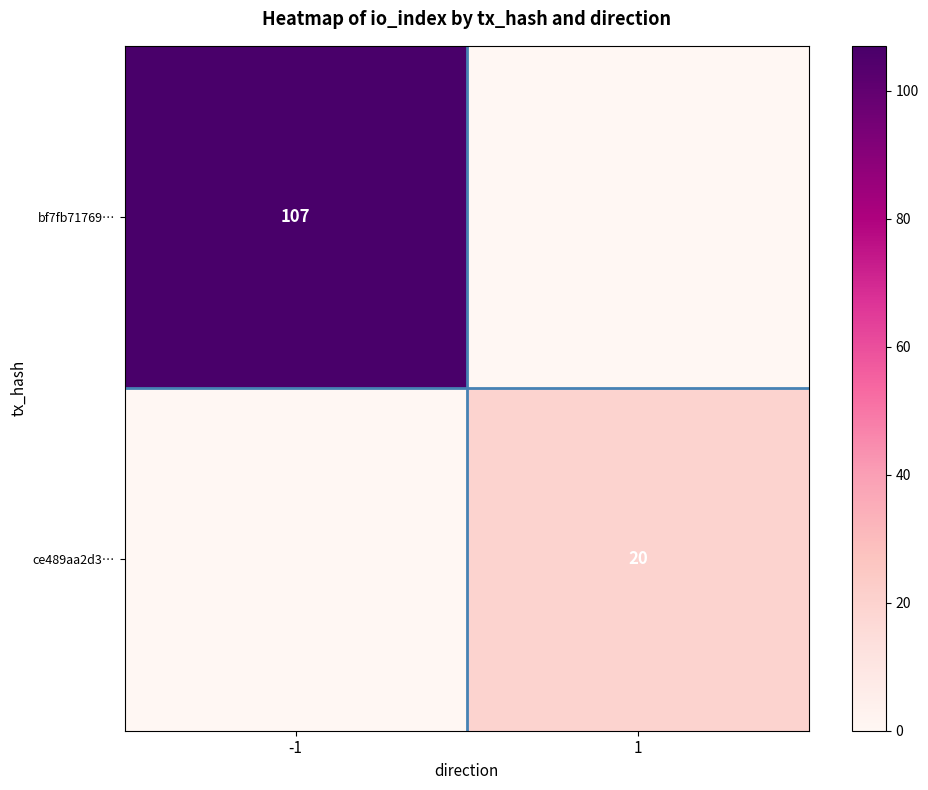

How many categories are shown in the chart?

2